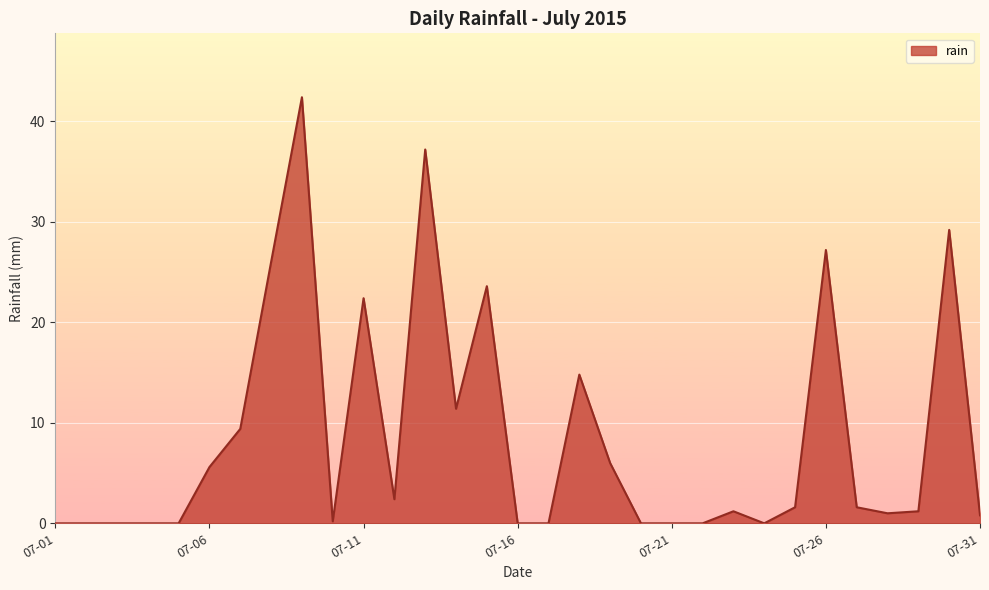

Reading left to right, extract all data points from this chart.

0.0	0.0	0.0	0.0	0.0	5.6	9.4	26.0	42.4	0.2	22.4	2.4	37.2	11.4	23.6	0.0	0.0	14.8	6.0	0.0	0.0	0.0	1.2	0.0	1.6	27.2	1.6	1.0	1.2	29.2	0.8